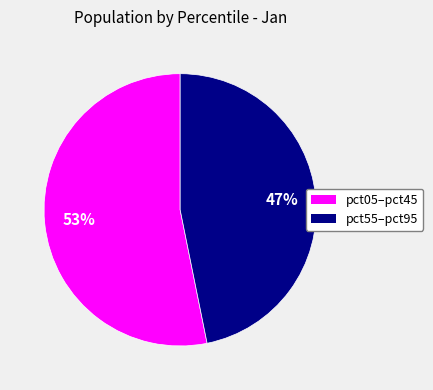

To the nearest percent, what is the difference between the largest and smallest slice percentages?

6%